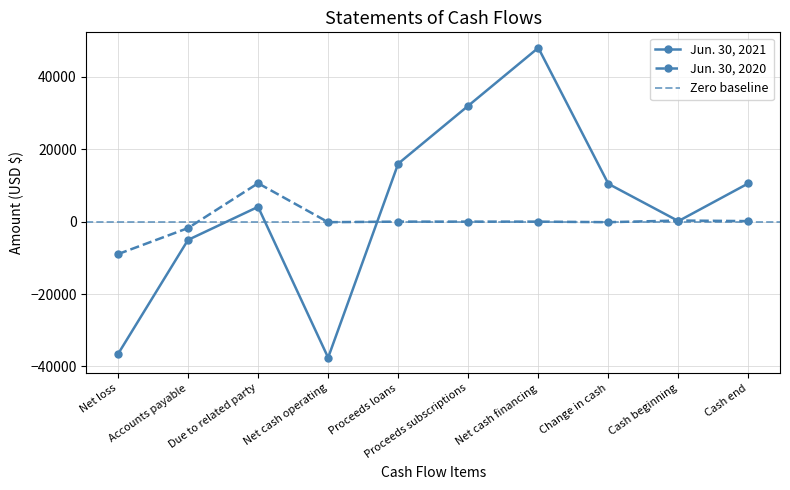

What are all the series names shown in the legend?

Jun. 30, 2021, Jun. 30, 2020